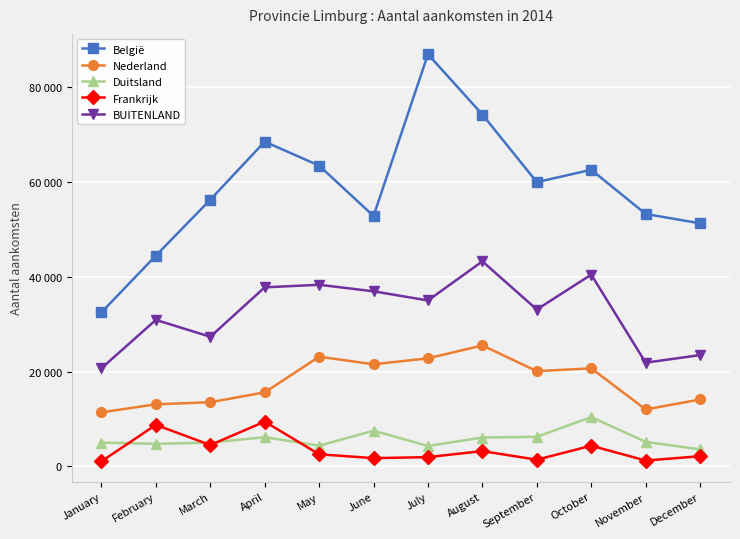

Is it true that Nederland equals 25501 at August?

True